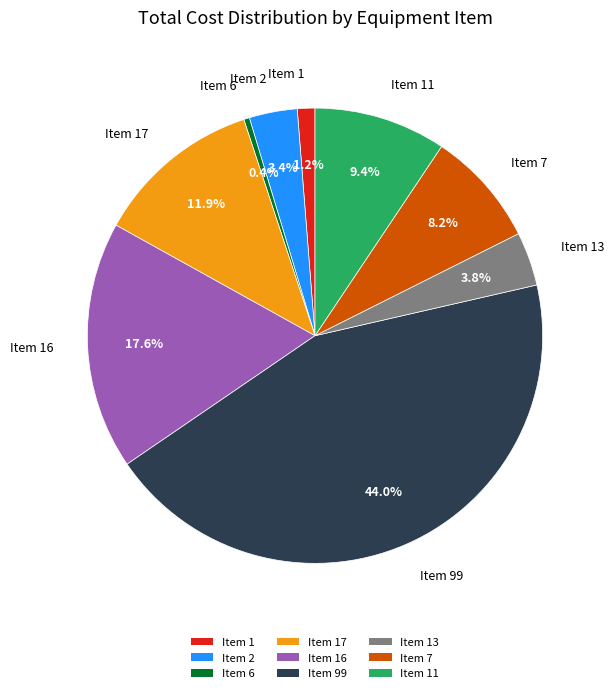

Is there any slice that represents more than half of the pie?

No